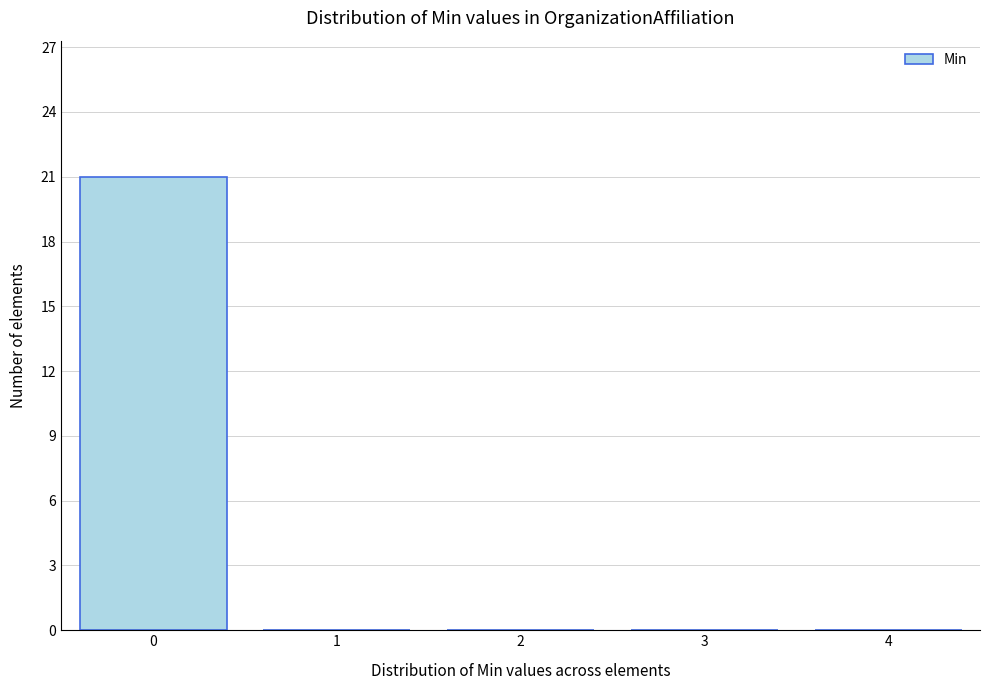

Reading left to right, list all the values displayed in this chart.

0=21	1=0	2=0	3=0	4=0